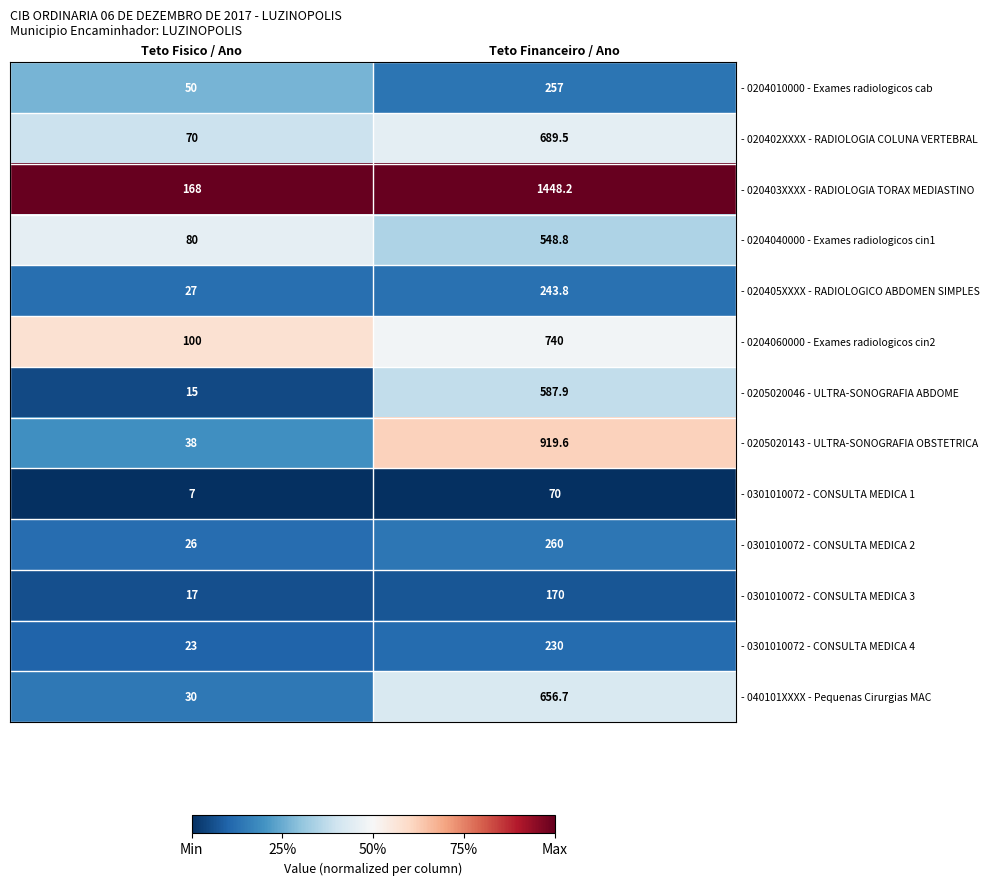

Is the value of - 0204060000 - Exames radiologicos cin2 at Teto Fisico / Ano greater than the value of - 020405XXXX - RADIOLOGICO ABDOMEN SIMPLES at Teto Financeiro / Ano?

No